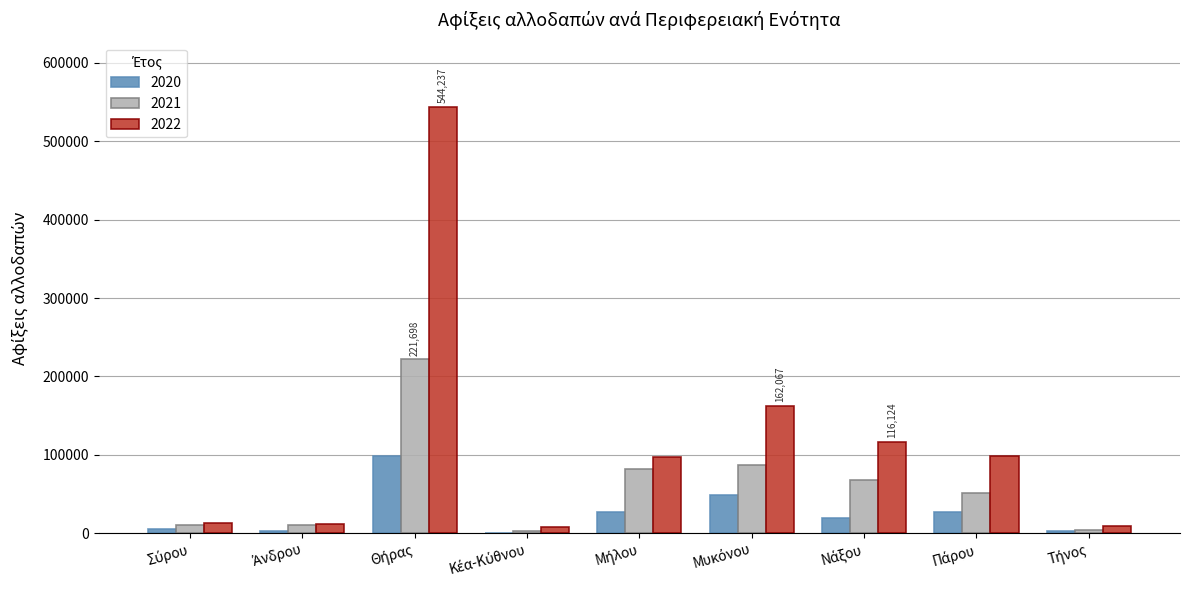

Which series has the largest total across all categories?

2022